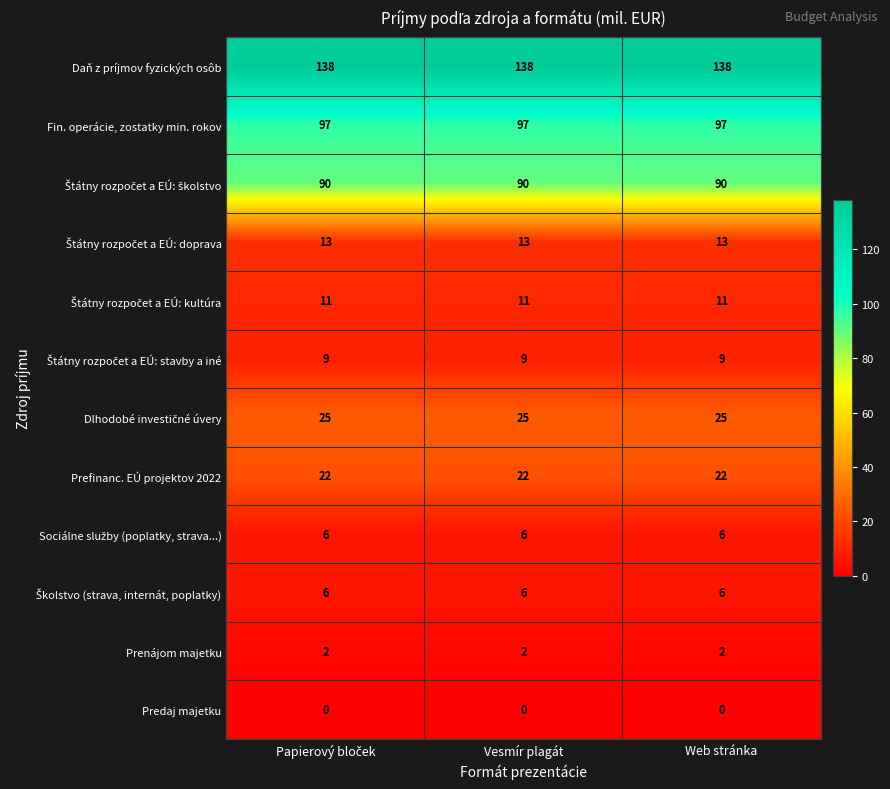

The value of Fin. operácie, zostatky min. rokov at Vesmír plagát is 137. True or false?

False